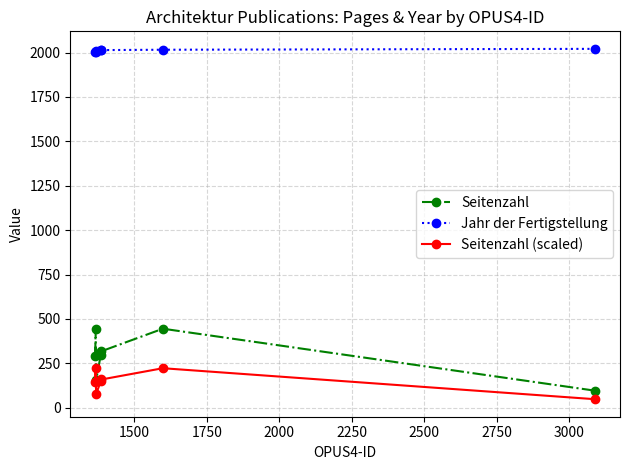

True or false: Seitenzahl and Jahr der Fertigstellung intersect in this chart.

False